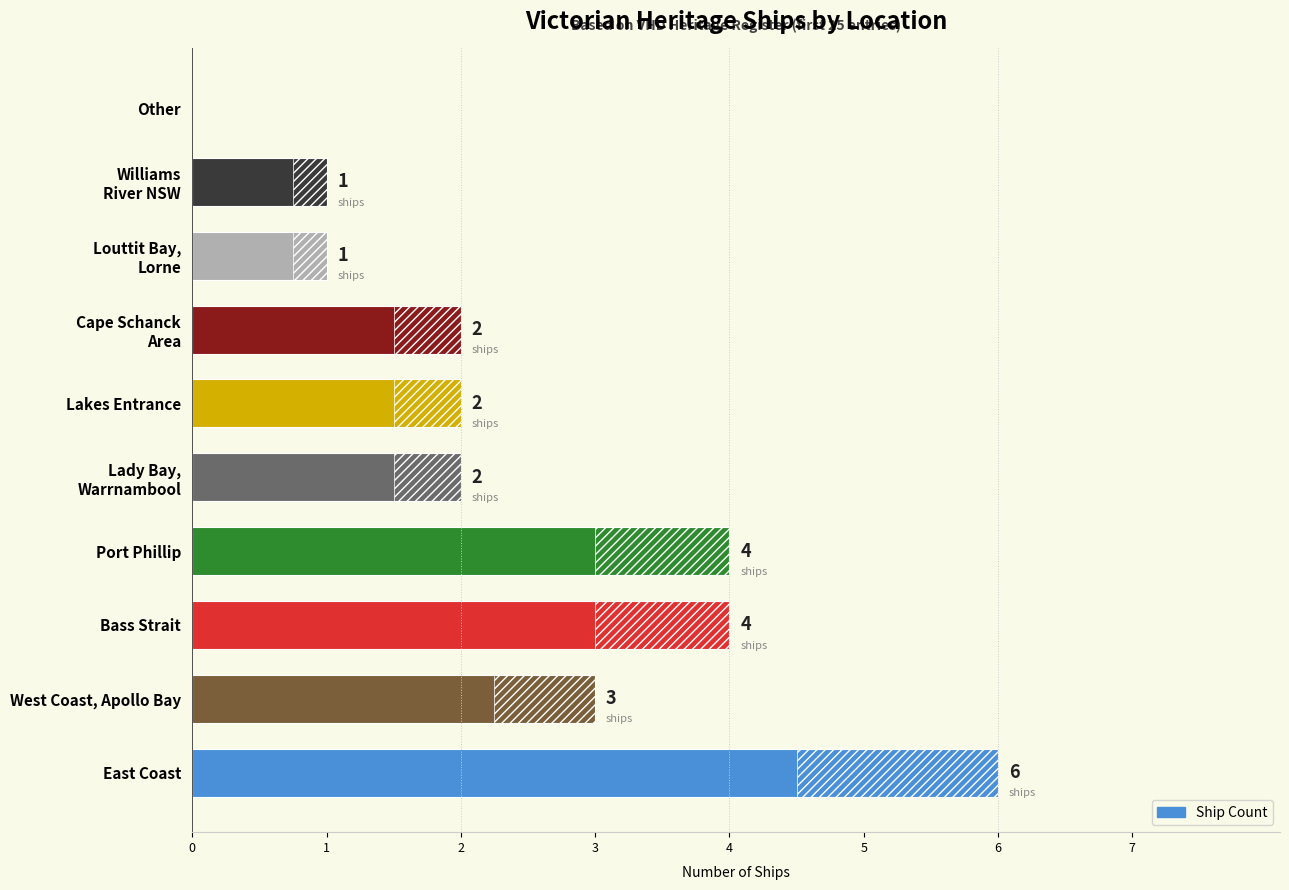

Rank the categories by value from lowest to highest.

9, 7, 8, 4, 5, 6, 1, 2, 3, 0